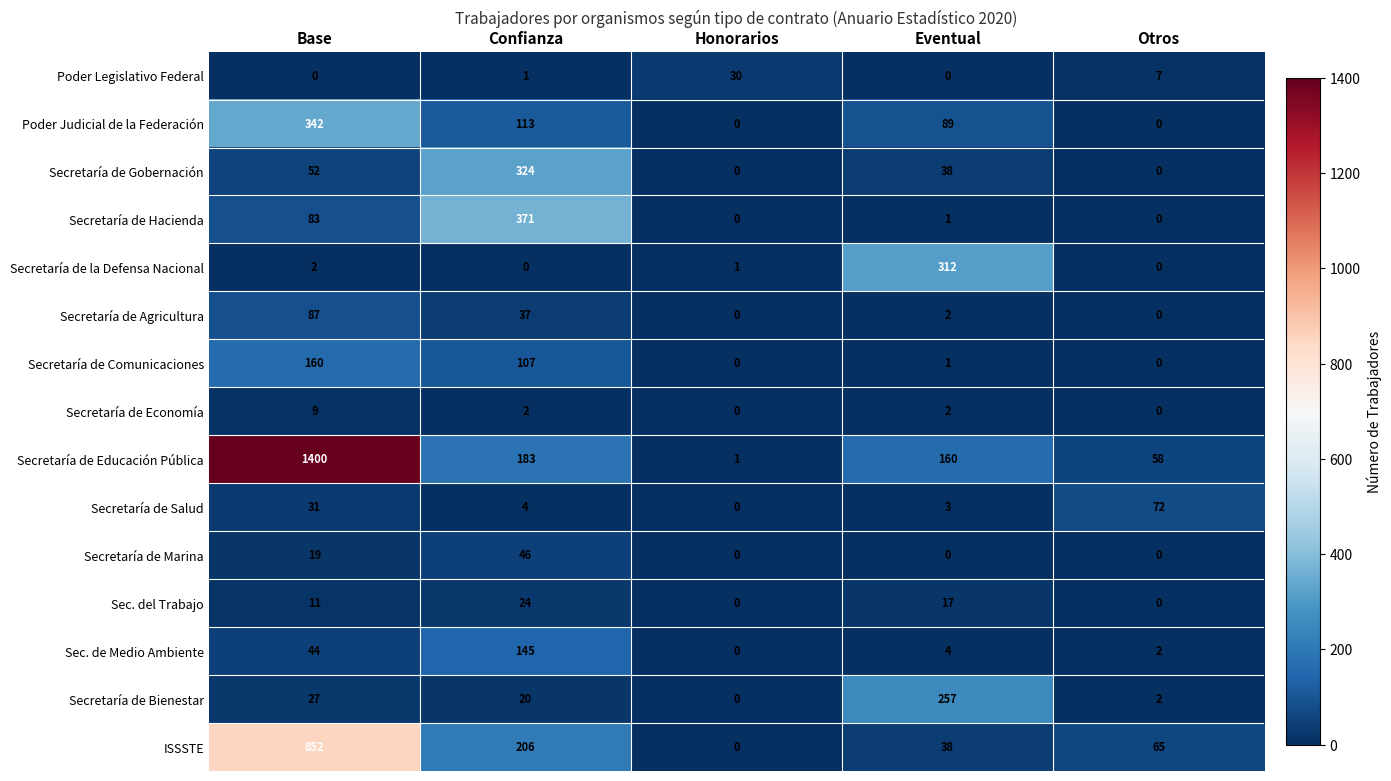

What is the difference between the maximum and minimum values in the ISSSTE series?

852